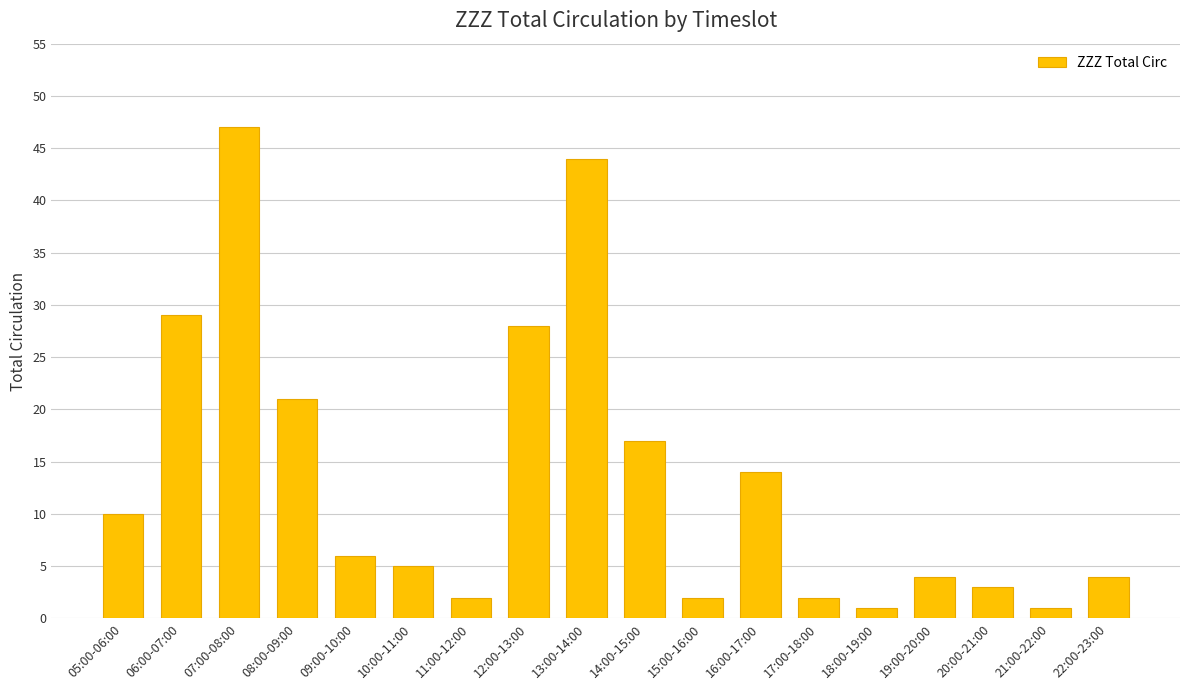

The value at 11:00-12:00 is 2. True or false?

True